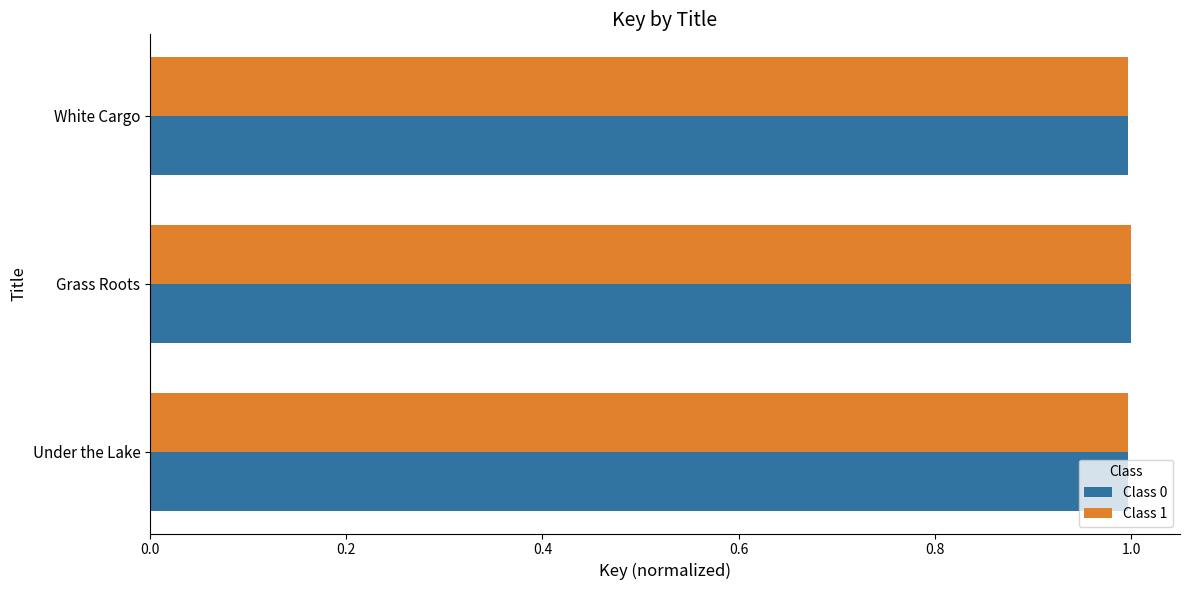

Is it true that Class 0 equals 1.0 at White Cargo?

True